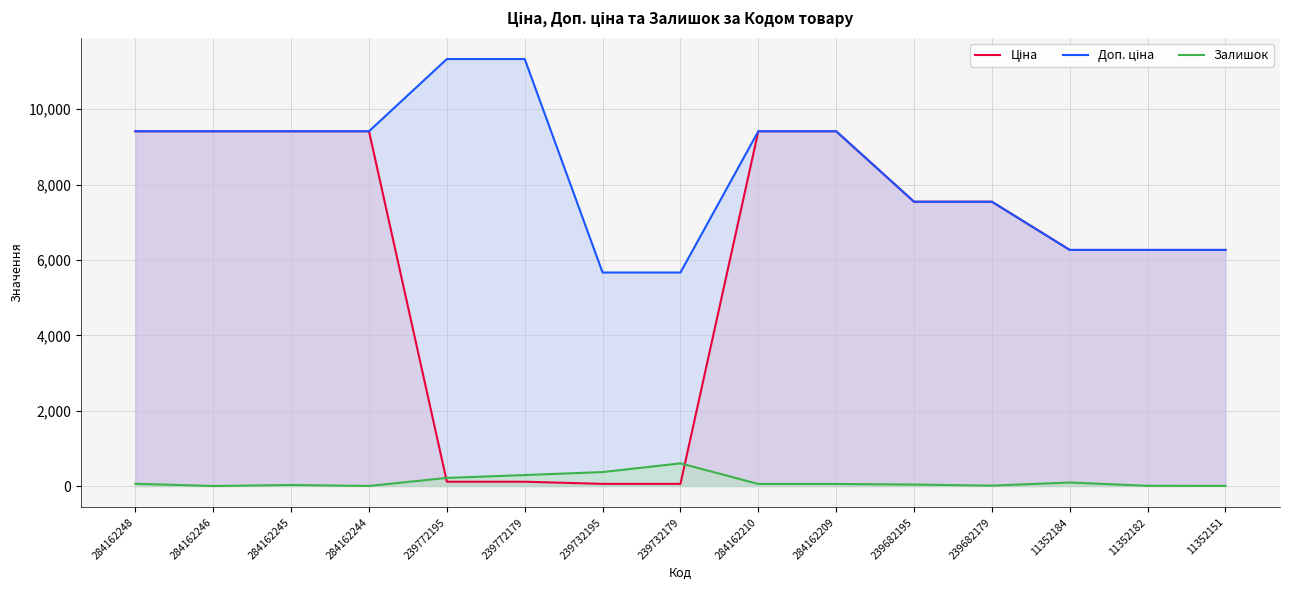

What value does the Доп. ціна series have at 284162210?

9416.9